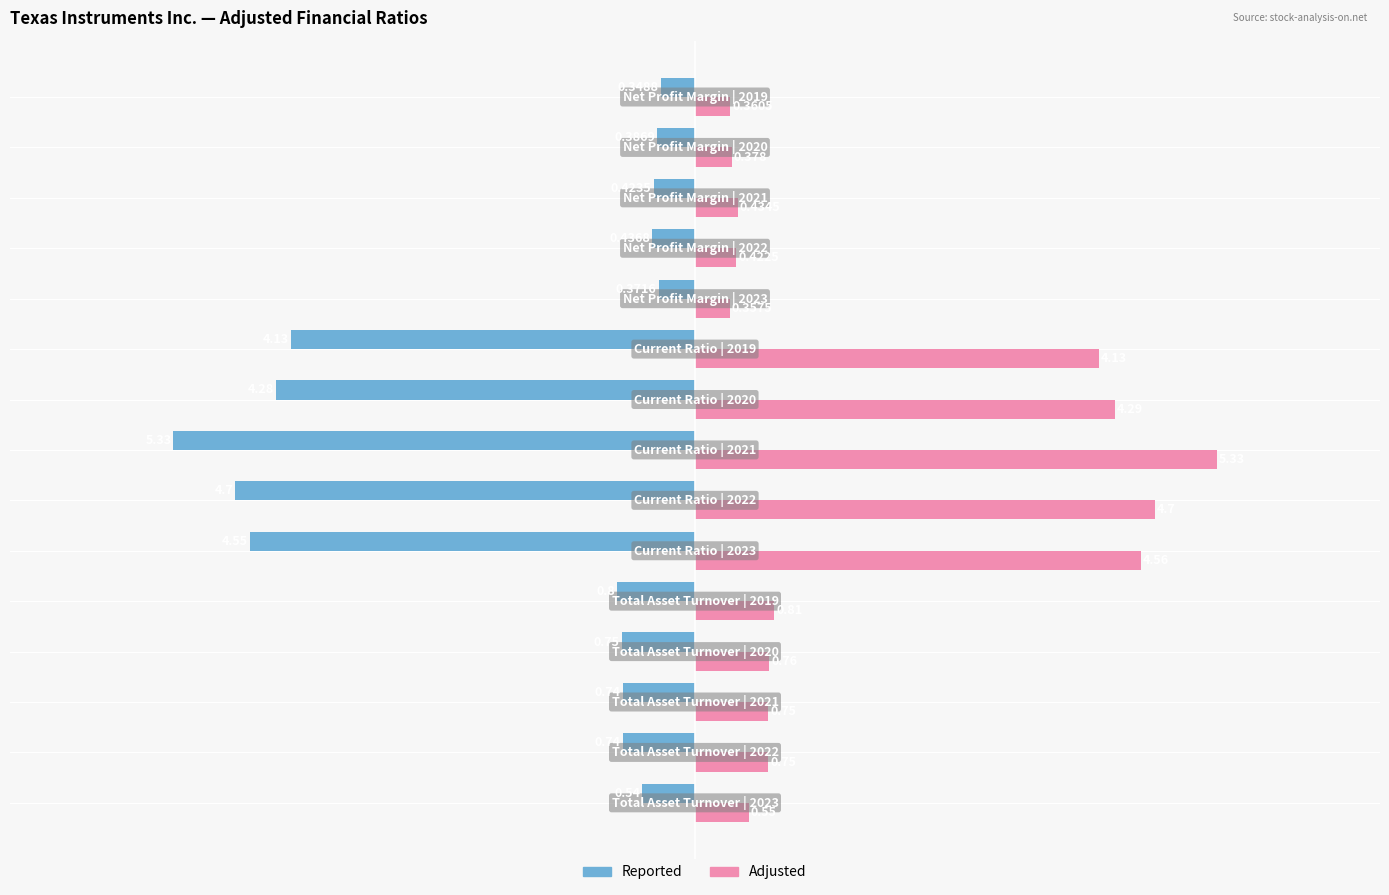

At how many categories does at least one series exceed 2?

5